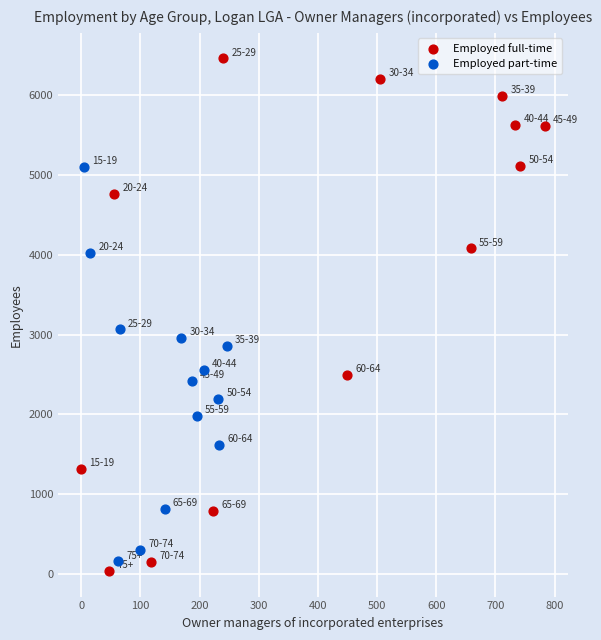

Which series reaches the maximum Y coordinate?

Employed full-time